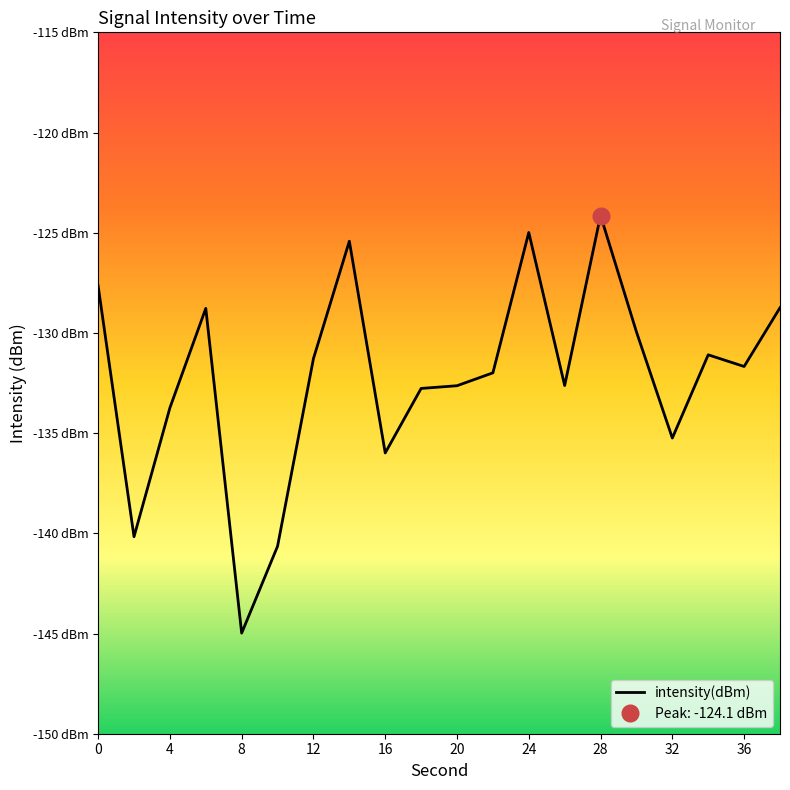

What is the sum of all values?

-2644.5